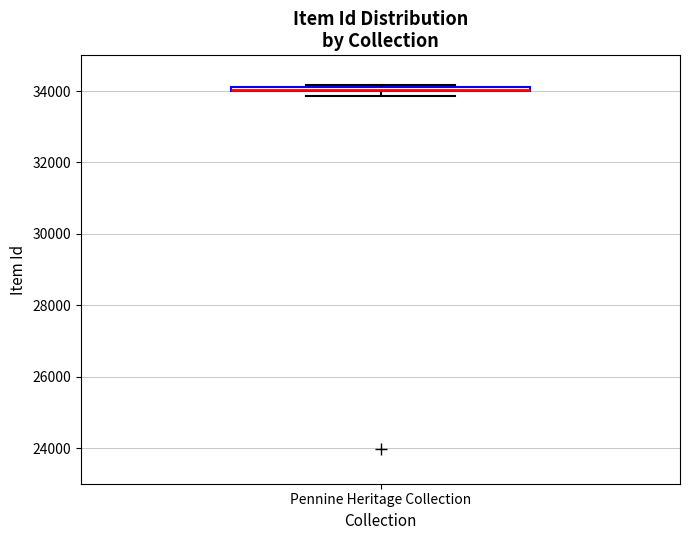

Where is the lower edge of the box for Pennine Heritage Collection on the y-axis? The values are not printed on the chart, so give them approximately, as read against the axis.

34000